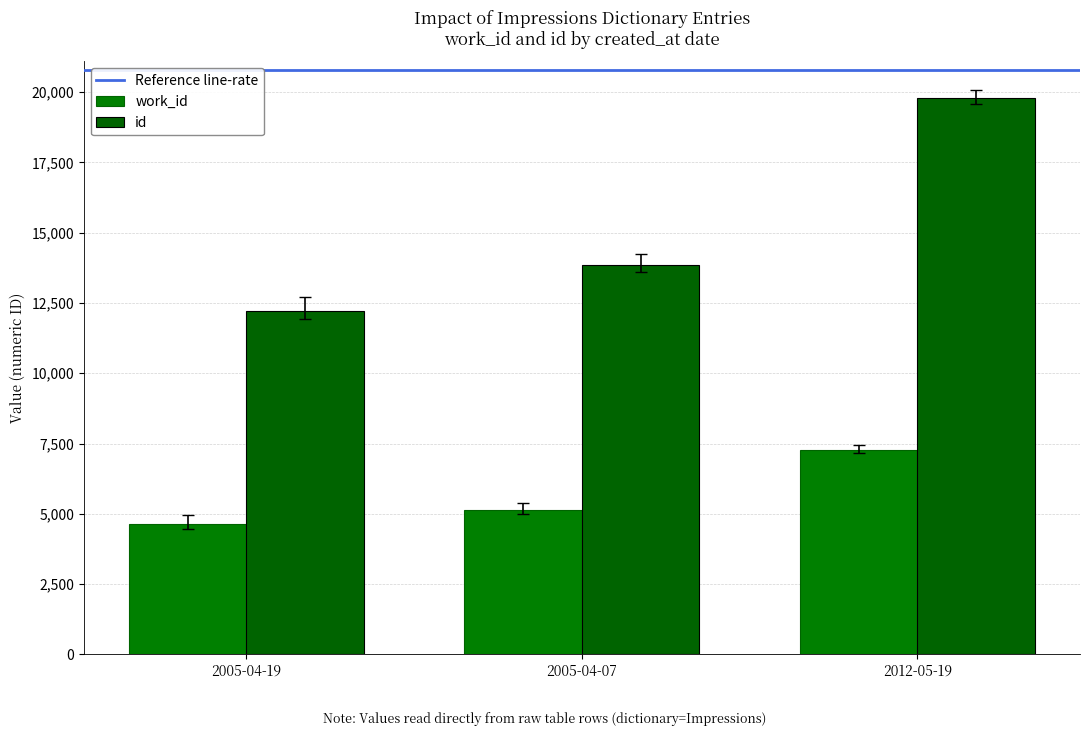

What is the sum of the work_id values at 2005-04-19 and 2012-05-19?

11903